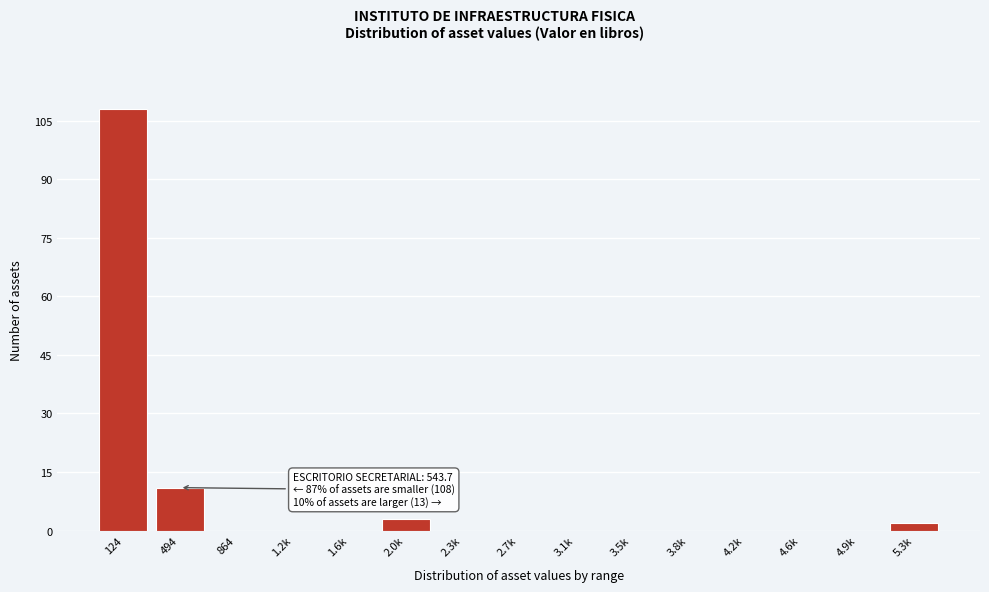

Reading left to right, transcribe all the data shown in this chart.

124=108	494=11	864=0	1.2k=0	1.6k=0	2.0k=3	2.3k=0	2.7k=0	3.1k=0	3.5k=0	3.8k=0	4.2k=0	4.6k=0	4.9k=0	5.3k=2